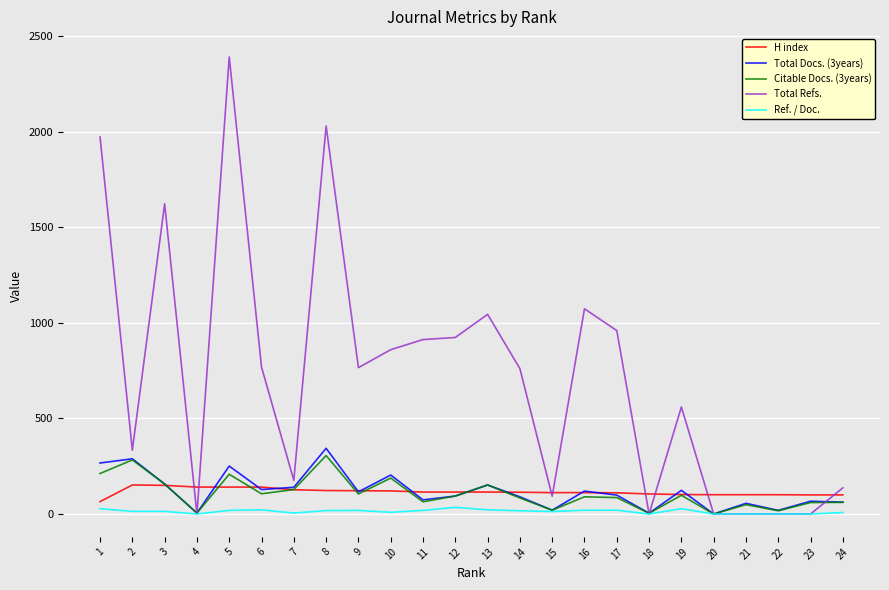

The value of Total Refs. at 12 is 924. True or false?

True